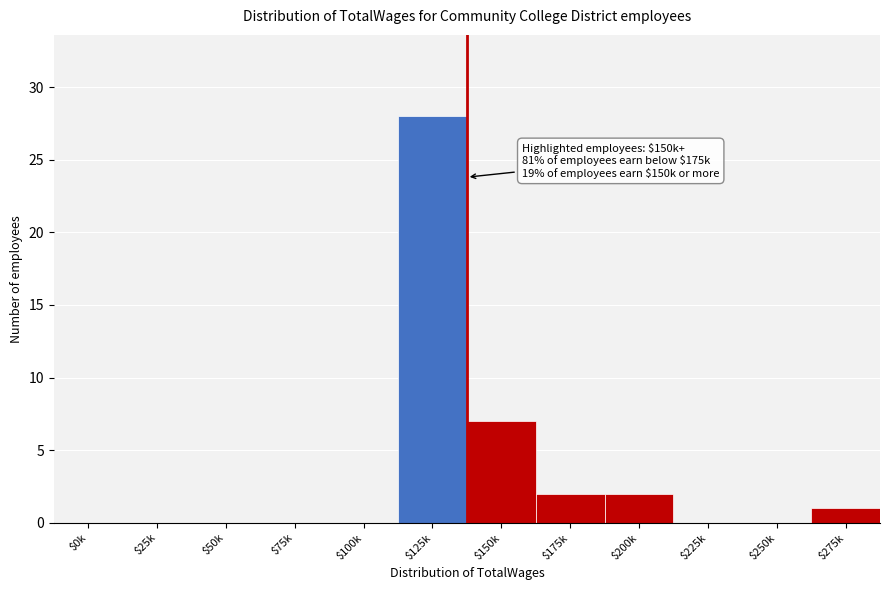

Which category has the highest value across all series?

$125k